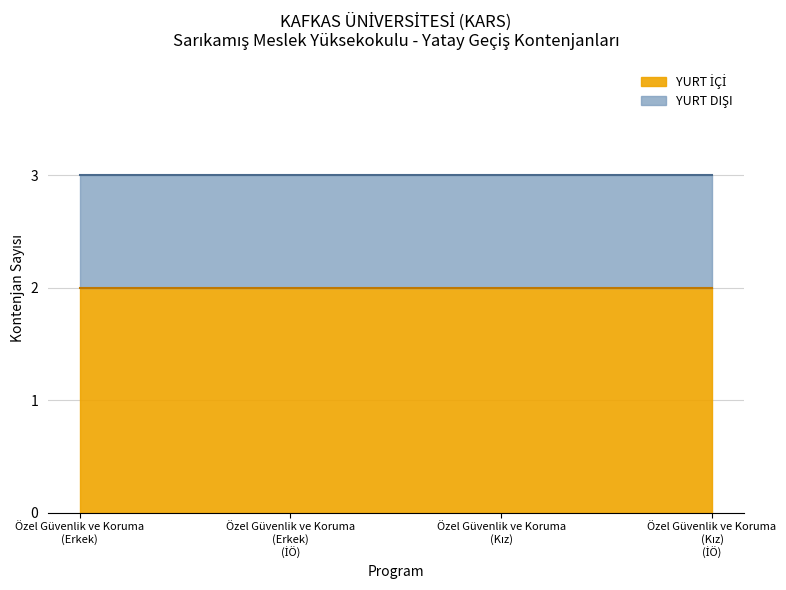

List the series in order of their overall mean, lowest first.

YURT DIŞI, YURT İÇİ